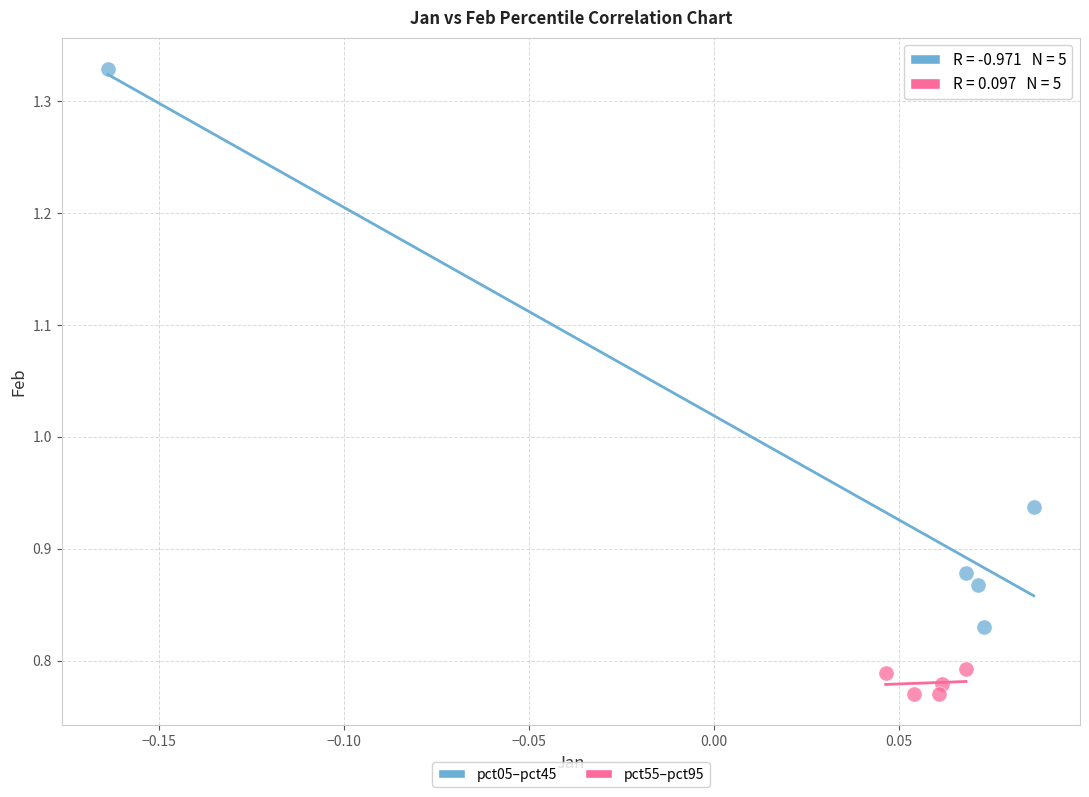

Which series has the largest Y range (max minus min)?

pct05–pct45